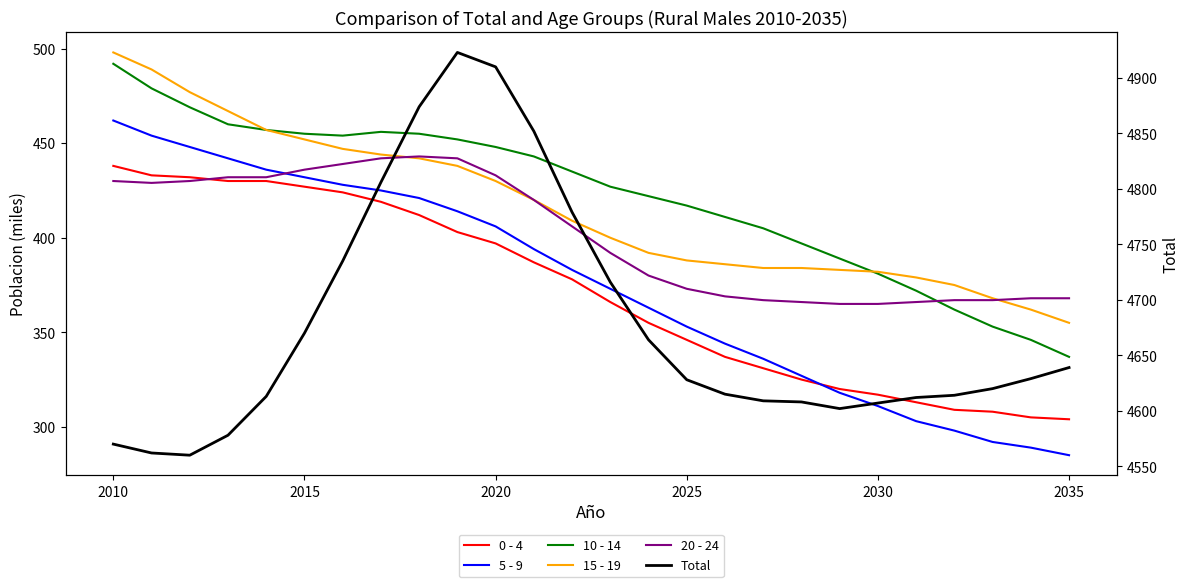

Rank the series by their maximum value, from highest to lowest.

Total, 15 - 19, 10 - 14, 5 - 9, 20 - 24, 0 - 4